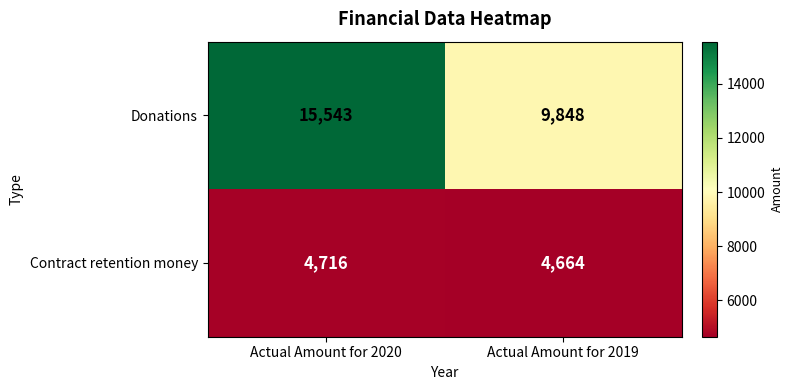

Rank the series at Actual Amount for 2019 from highest to lowest value.

Donations, Contract retention money